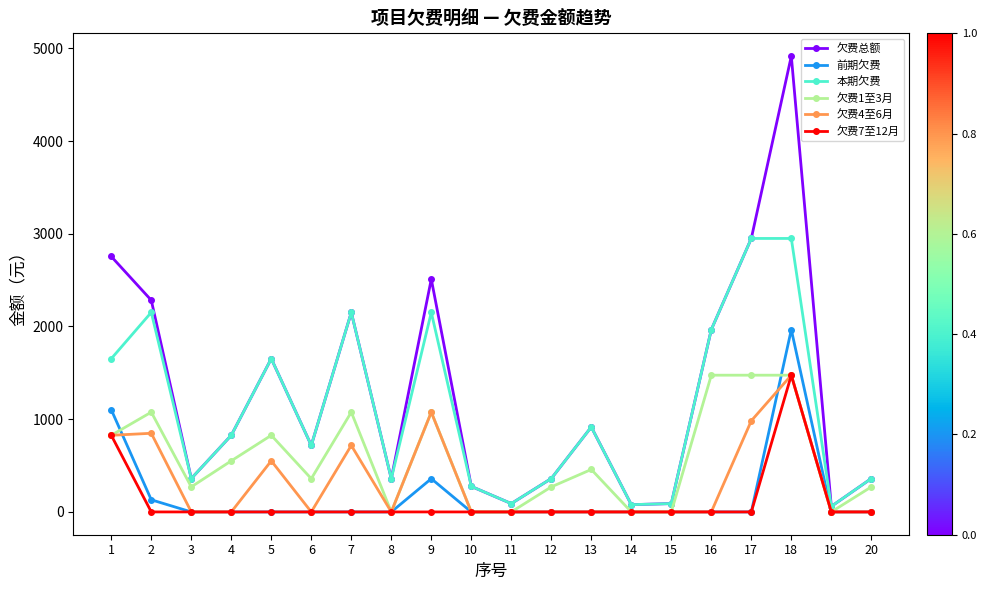

What is the average value of the 本期欠费 series?

1105.9